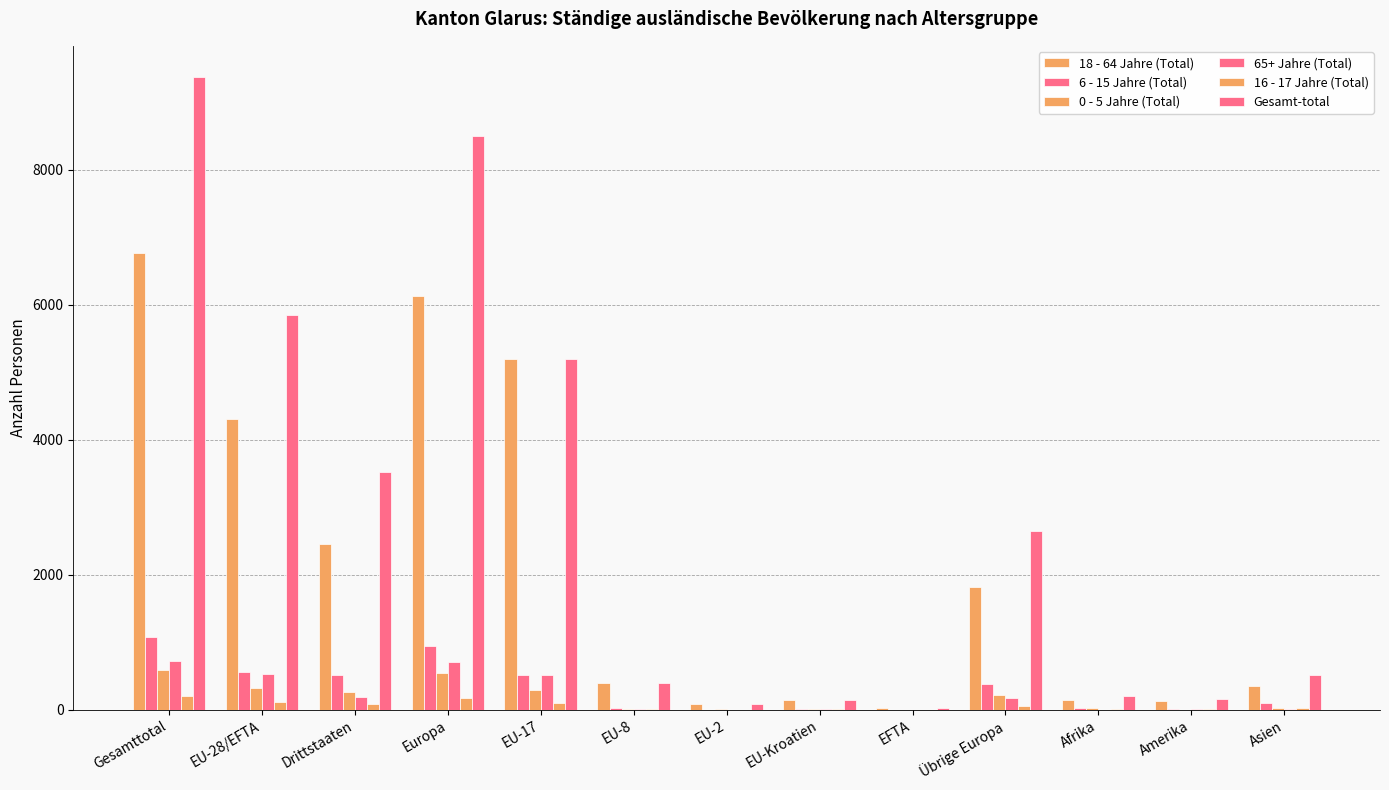

Count the number of categories in the chart.

13